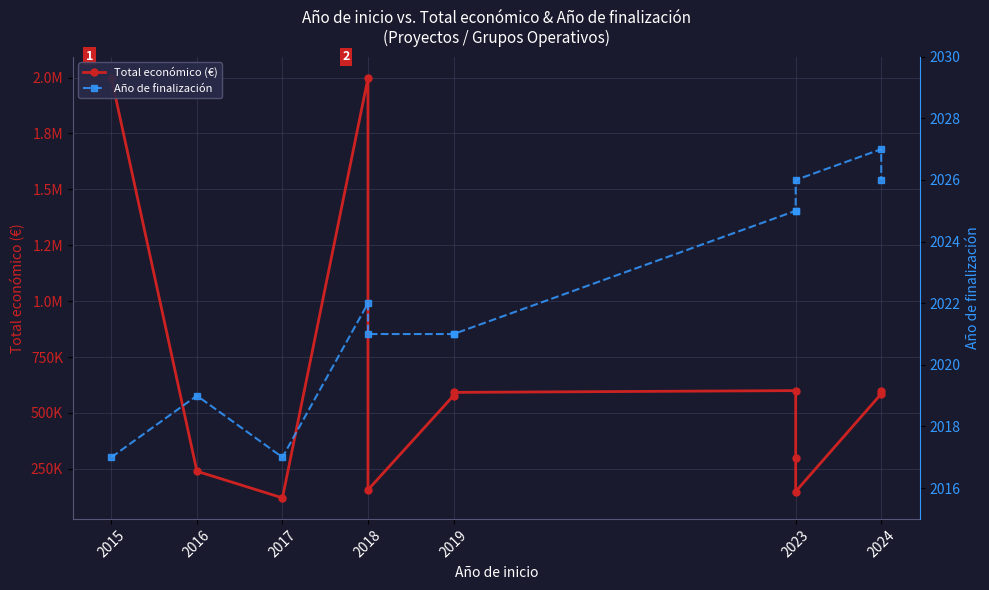

What is the difference between the maximum and minimum values in the Año de finalización series?

10